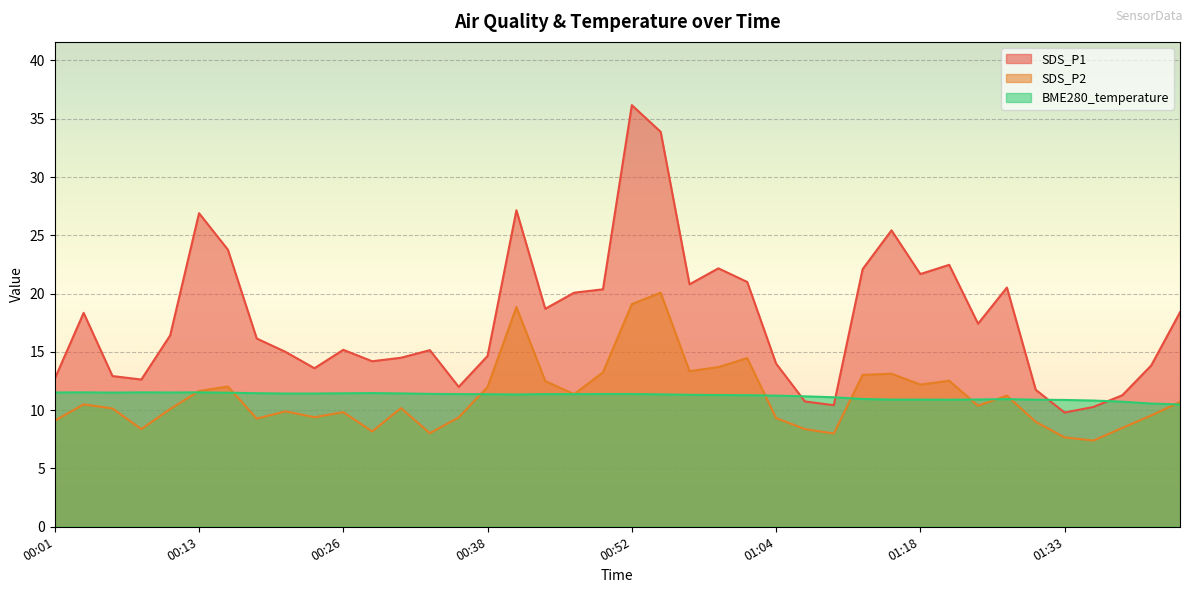

Which series has the largest total across all categories?

SDS_P1